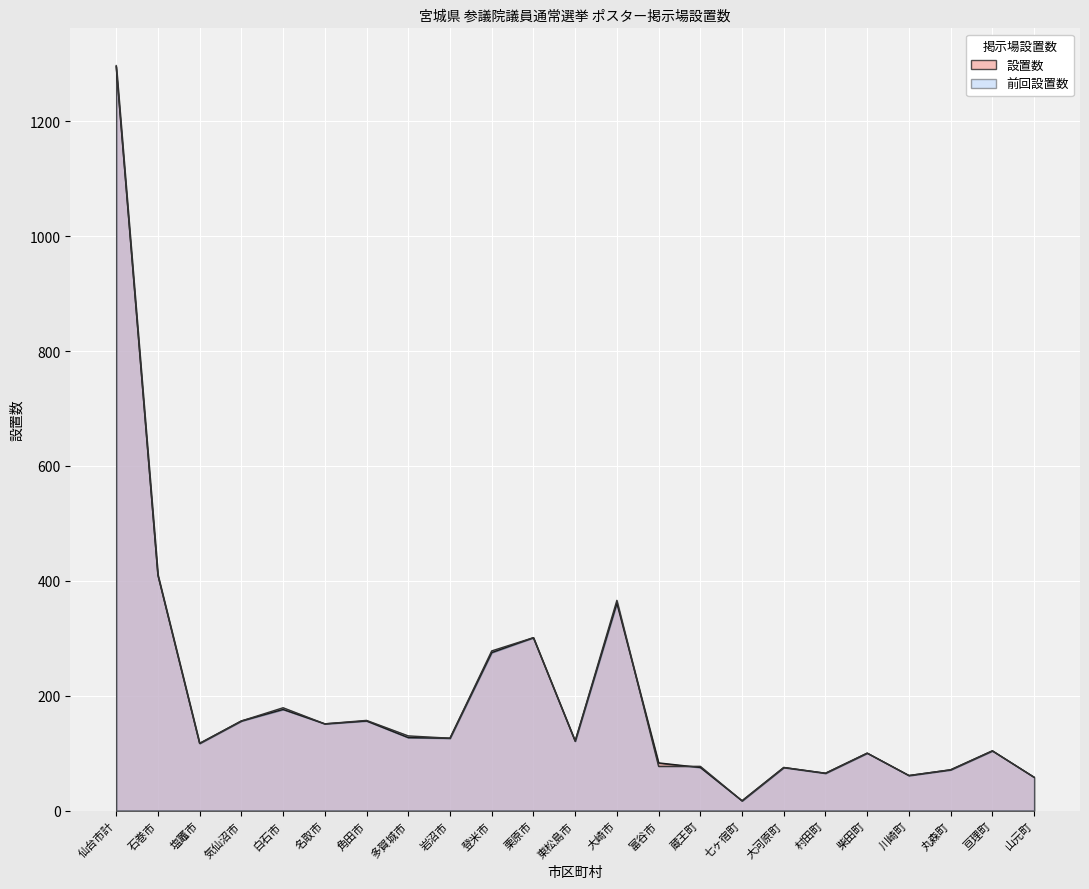

Between 登米市 and 七ヶ宿町, which series saw the biggest shift?

前回設置数